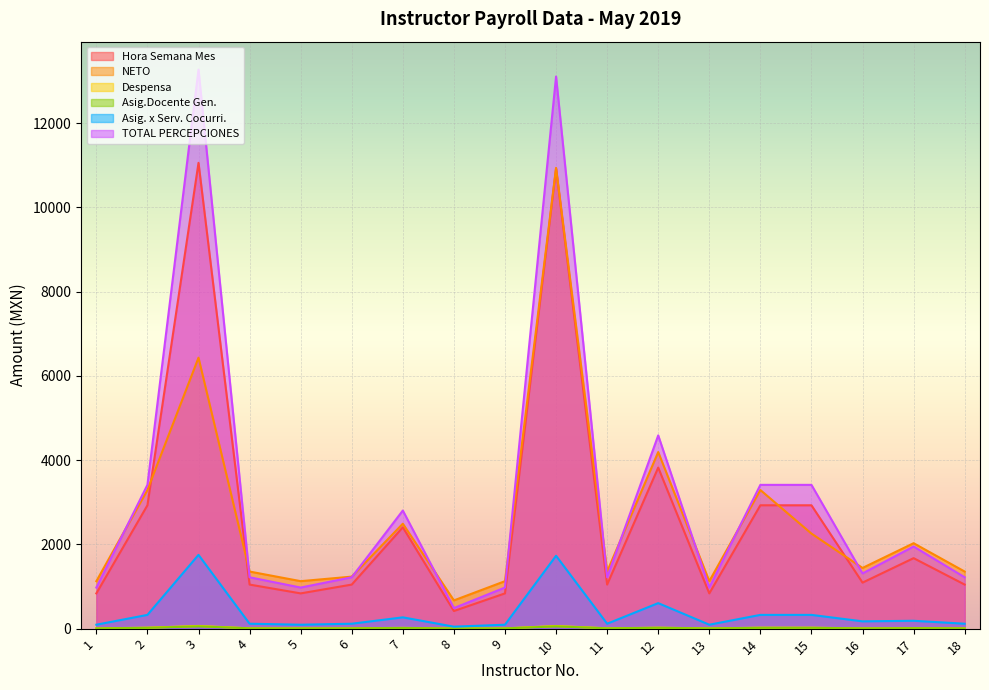

What is the difference between the maximum and second lowest values in the NETO series?

9812.8